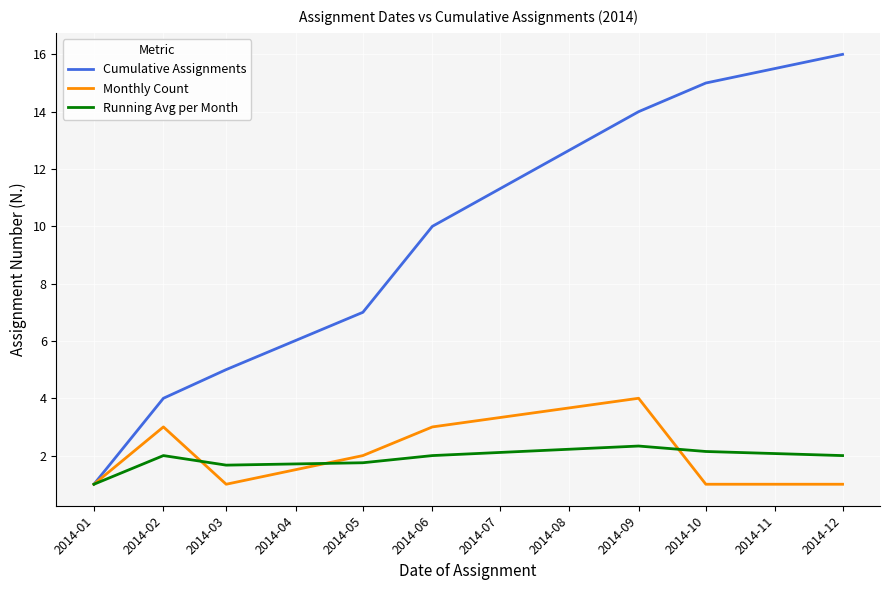

What is the difference between the second highest and second lowest values in the Monthly Count series?

2.0